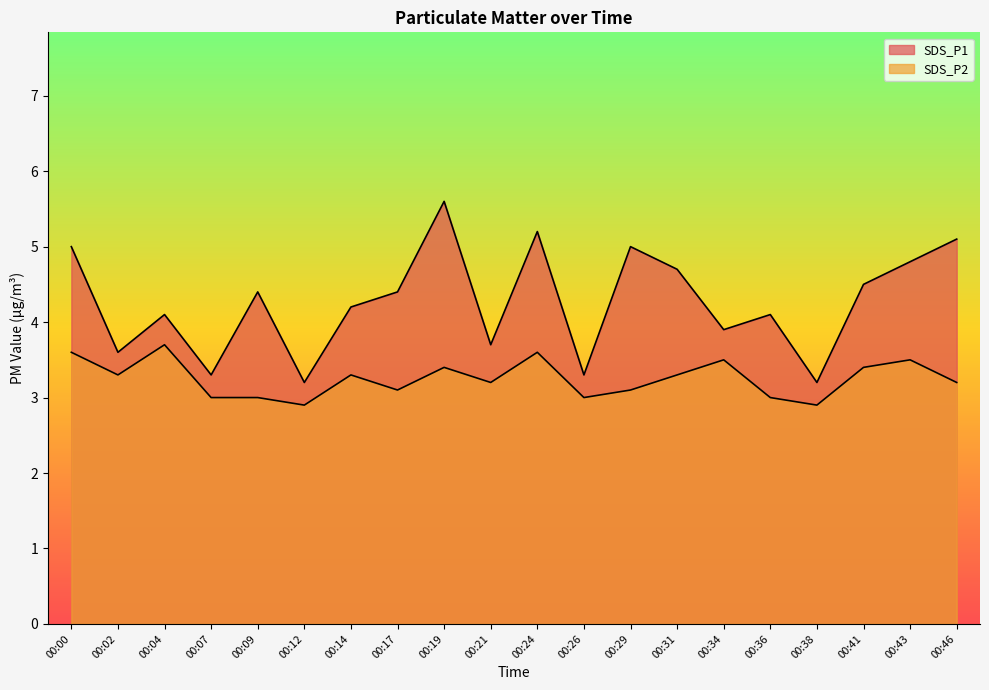

Where is the first local minimum for SDS_P2?

00:02